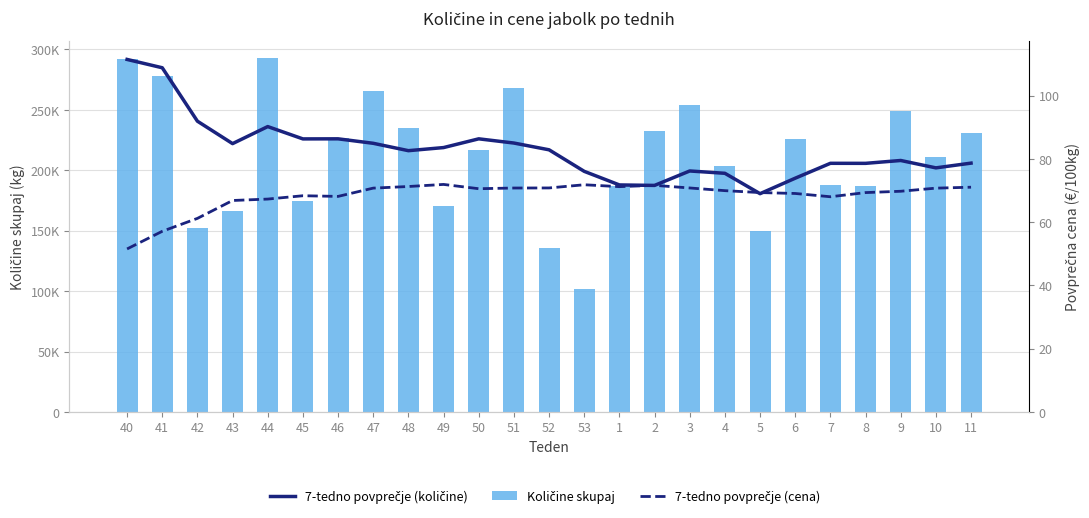

What is the difference between the second highest and second lowest values in the 7-tedno povprečje (cena) series?

14.7